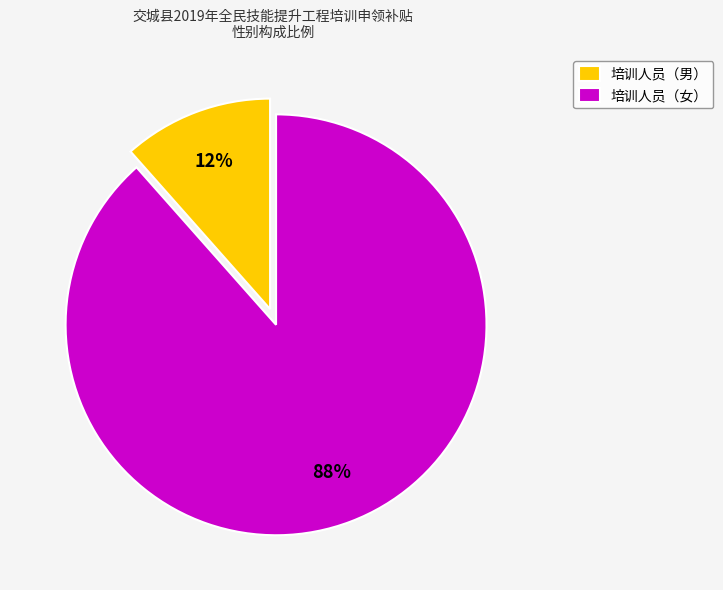

Which category has the smallest portion of the pie?

培训人员（男）